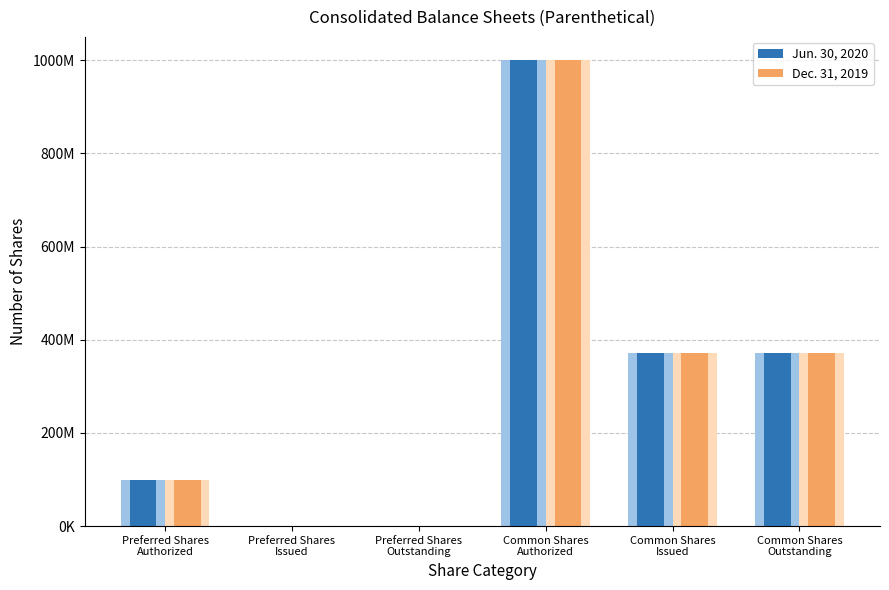

How many series are shown in this chart?

2